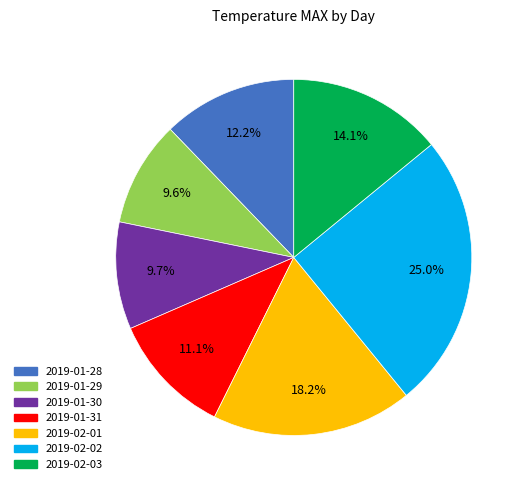

To the nearest percent, what portion does 2019-02-03 represent?

14%